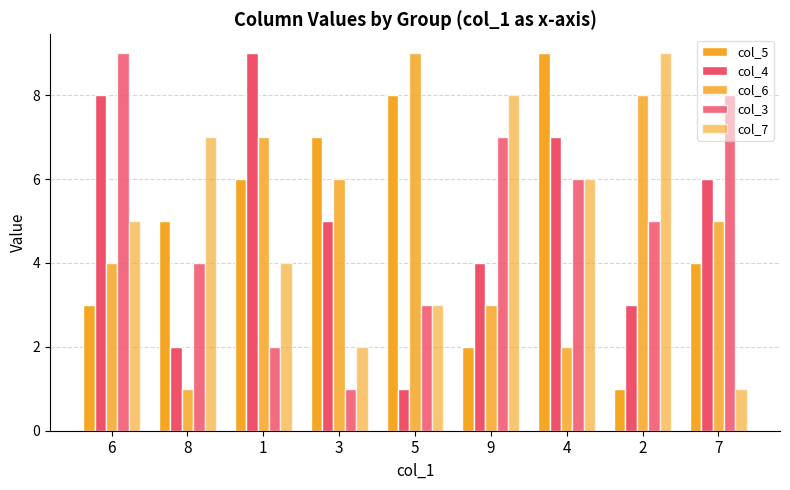

How many data points in col_7 are less than 5?

4